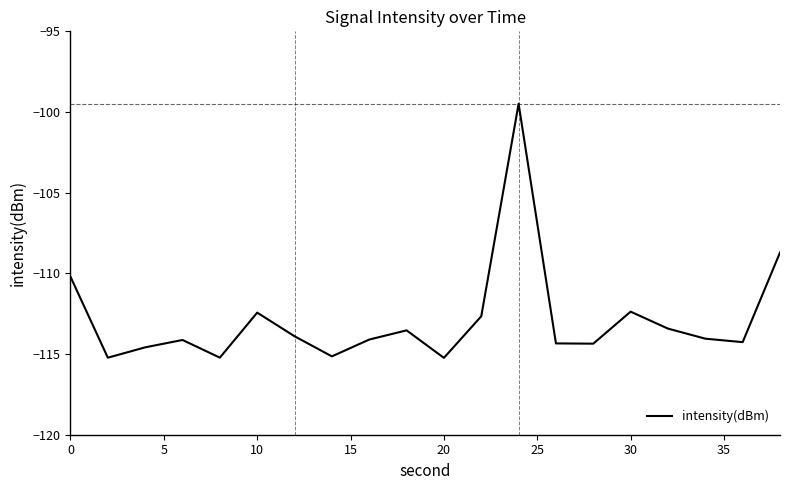

What is the greatest value displayed?

-99.5